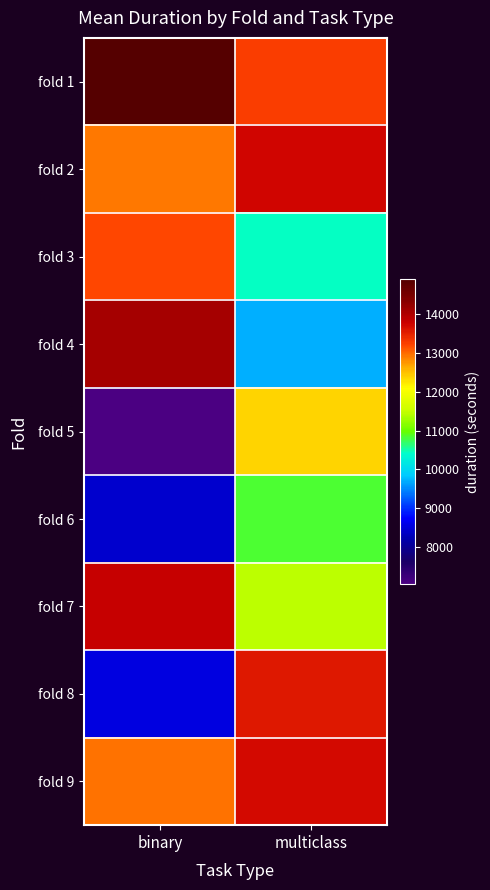

Rank the series at binary from lowest to highest value.

fold 5, fold 6, fold 8, fold 2, fold 9, fold 3, fold 7, fold 4, fold 1